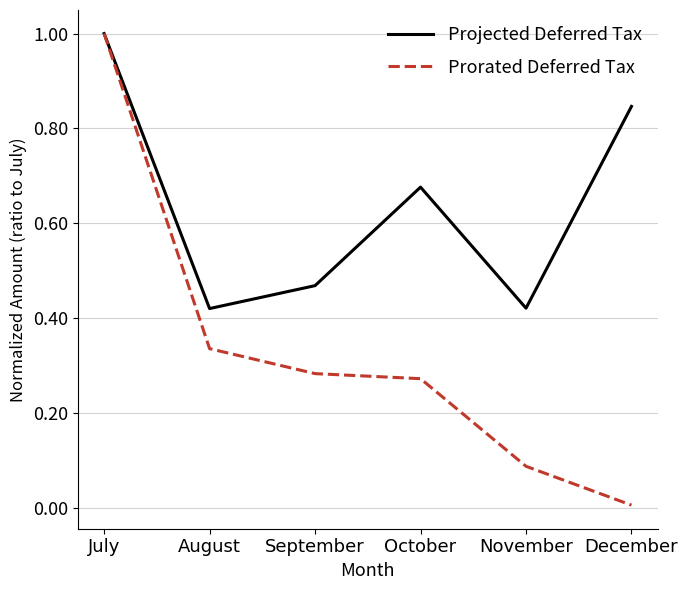

Which series has the largest range (max minus min)?

Prorated Deferred Tax